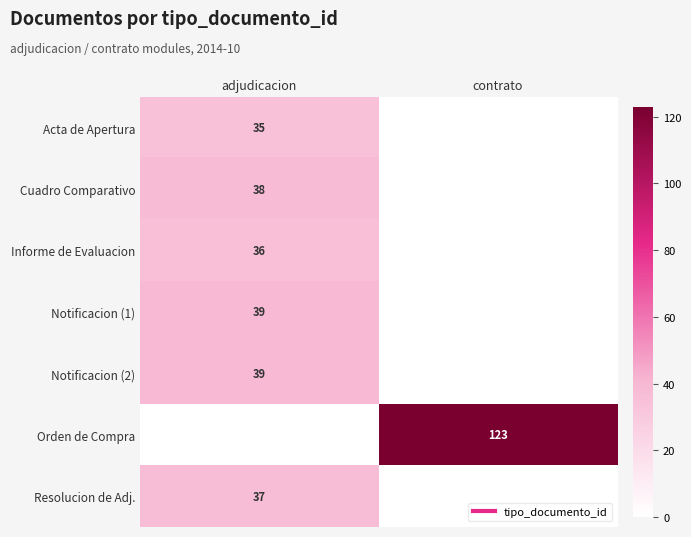

Read the Resolucion de Adj. value at adjudicacion, to the nearest 5.

35